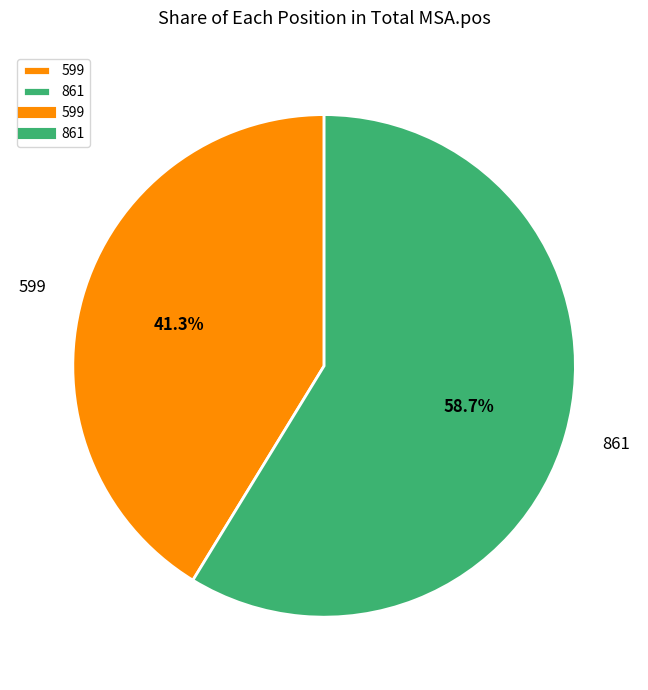

Between 599 and 861, which is larger?

861